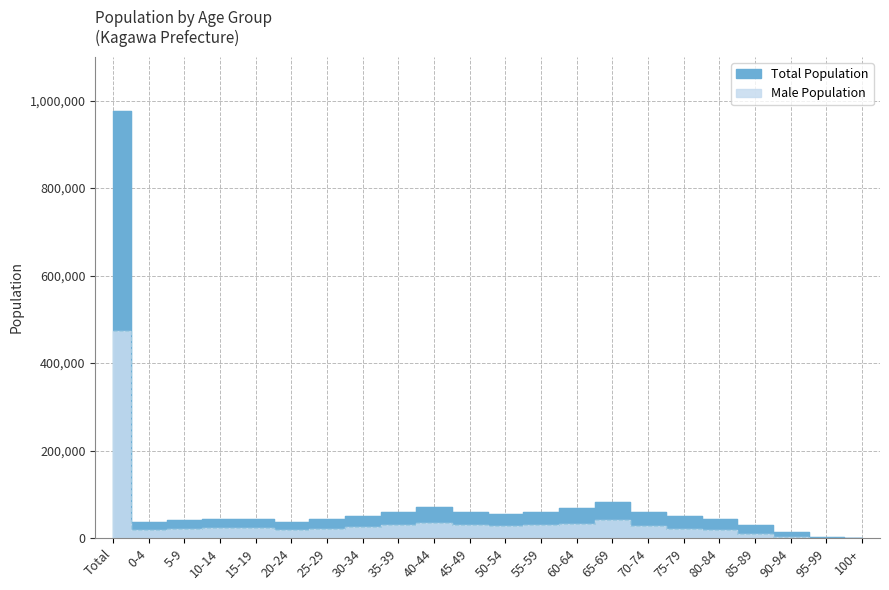

Does the chart have visible grid lines?

Yes